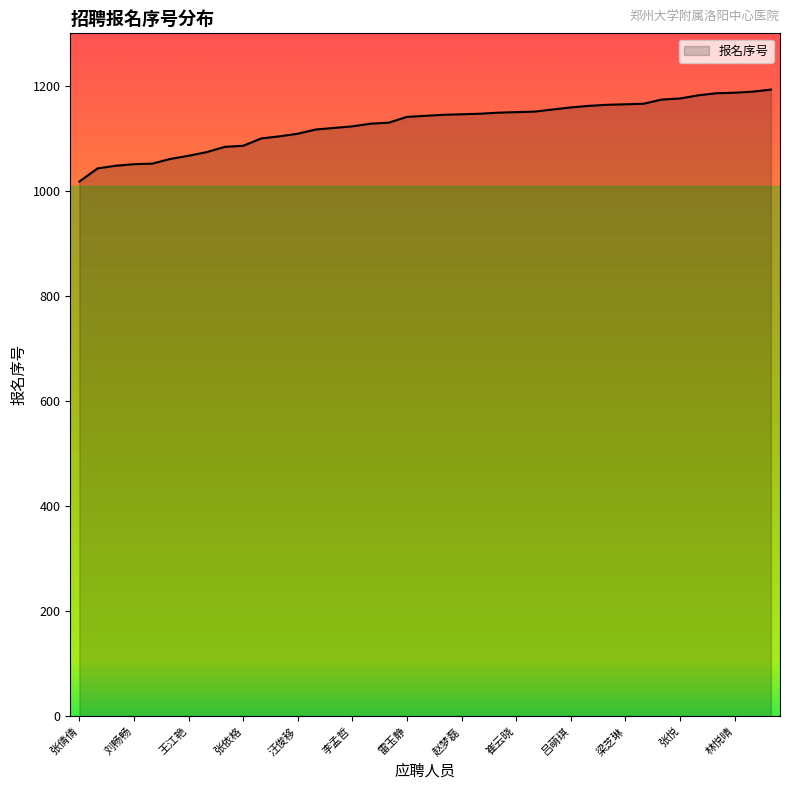

What is the smallest value displayed?

1018